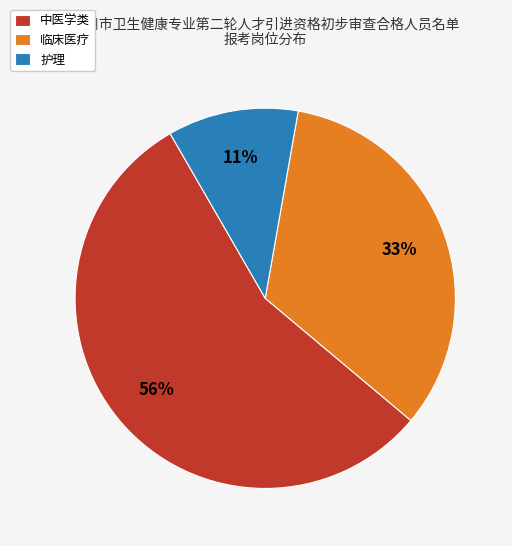

Approximately how many times larger is the value at 中医学类 compared to 临床医疗?

1.7